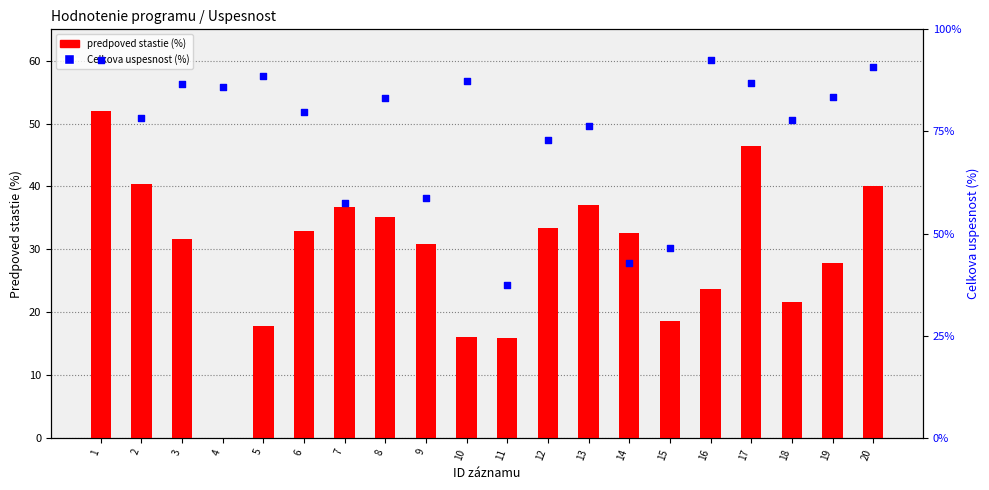

Which series contains the lowest Y value?

predpoved stastie (%)